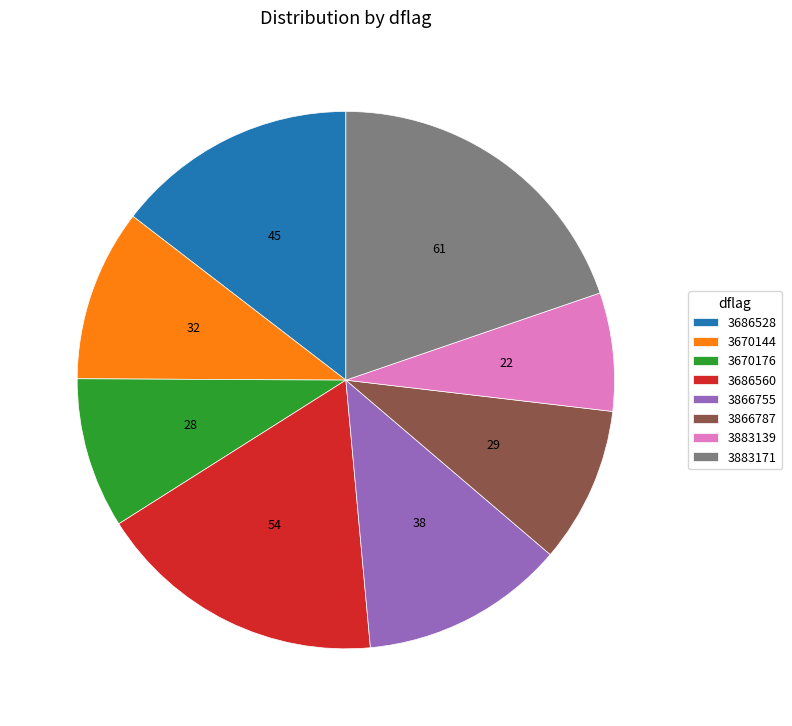

How many segments does this pie chart have?

8